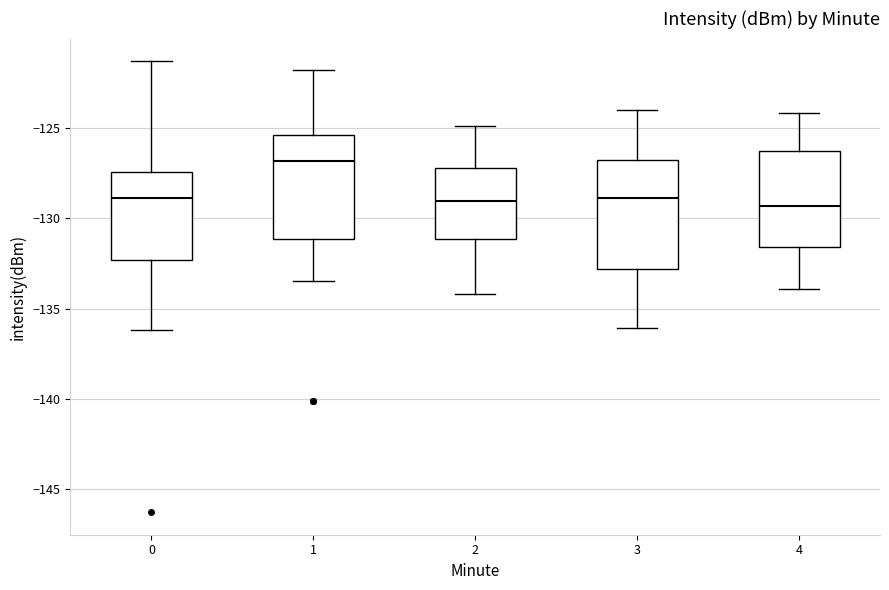

Where is the upper edge of the box at x = 4 on the y-axis? The values are not printed on the chart, so give them approximately, as read against the axis.

-126.5